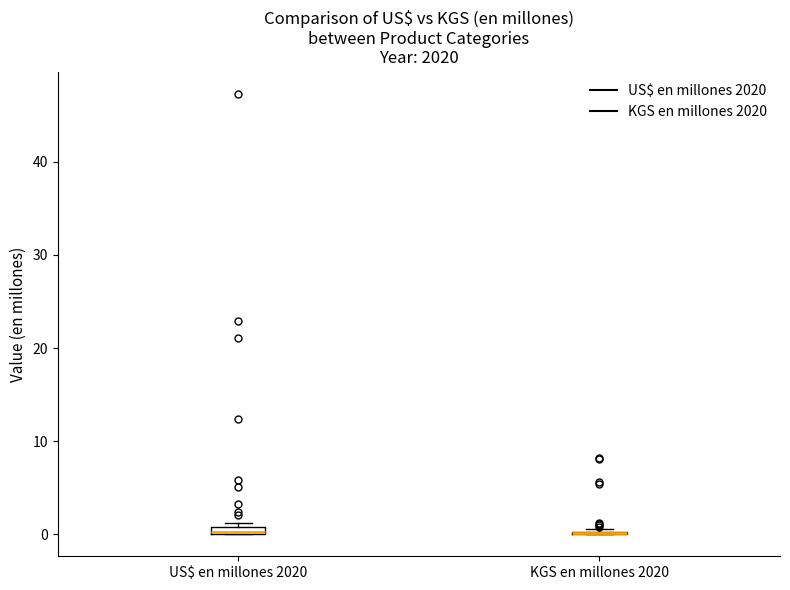

Where is the lower edge of the box for US$ en millones 2020 on the y-axis? The values are not printed on the chart, so give them approximately, as read against the axis.

0